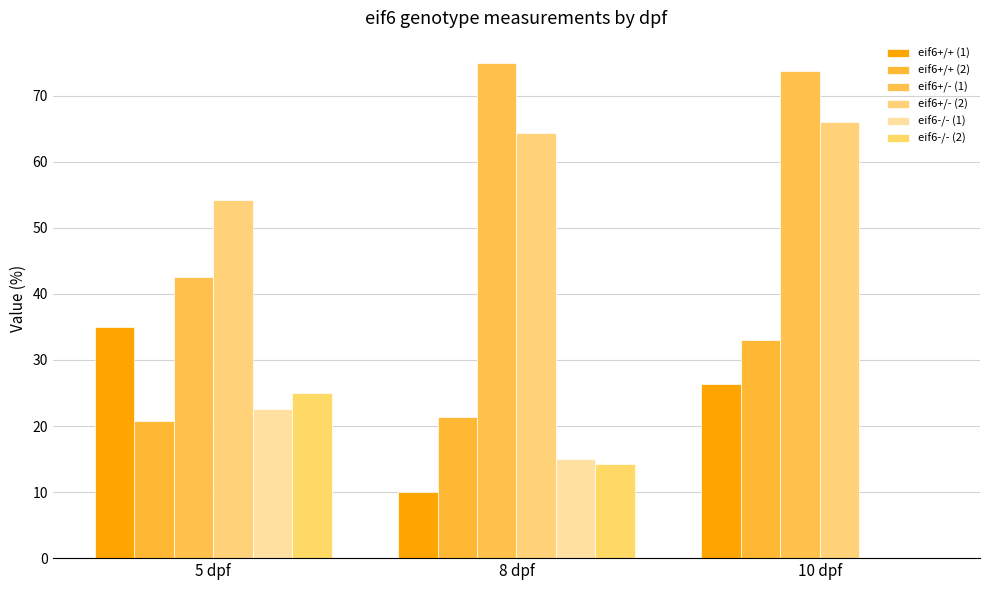

Does the chart contain stacked bars?

No